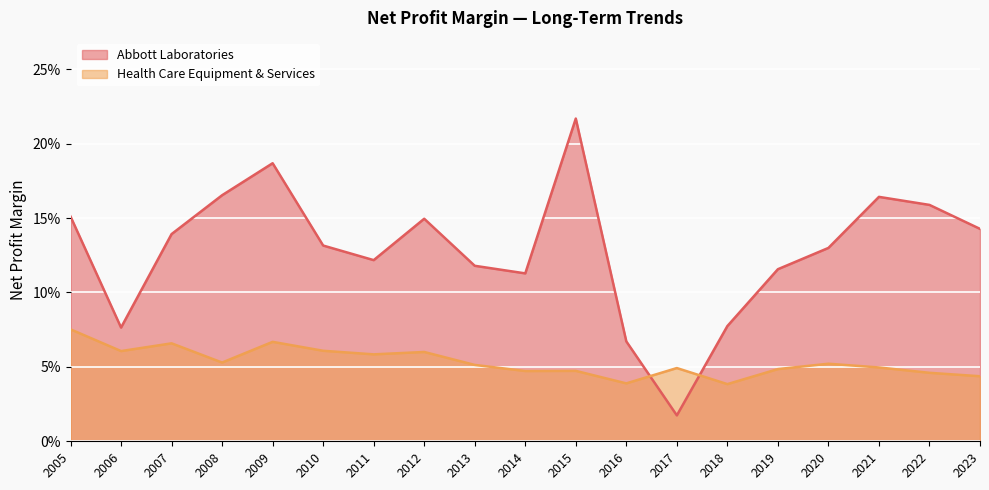

True or false: Health Care Equipment & Services has a value of 0.0 at 2019.

False